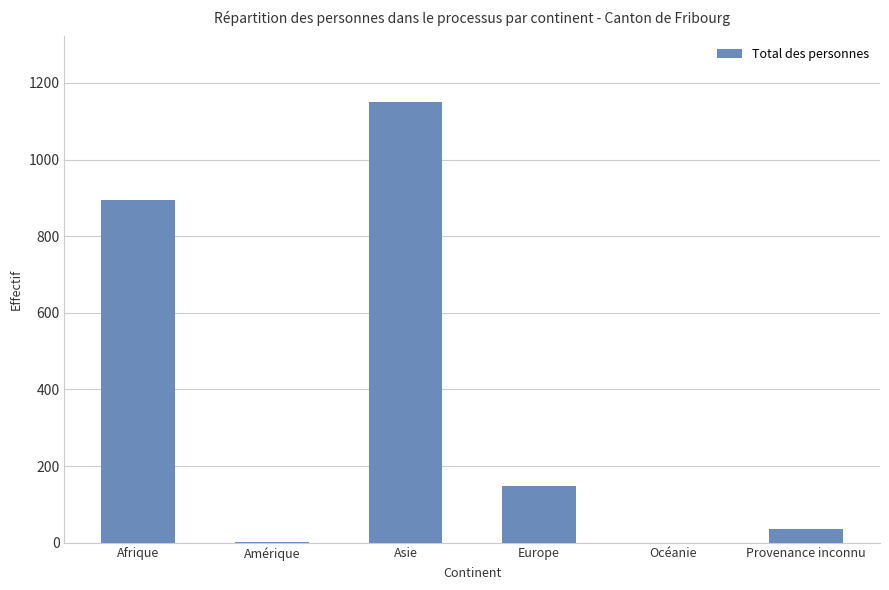

What is the sum of all values?

2228